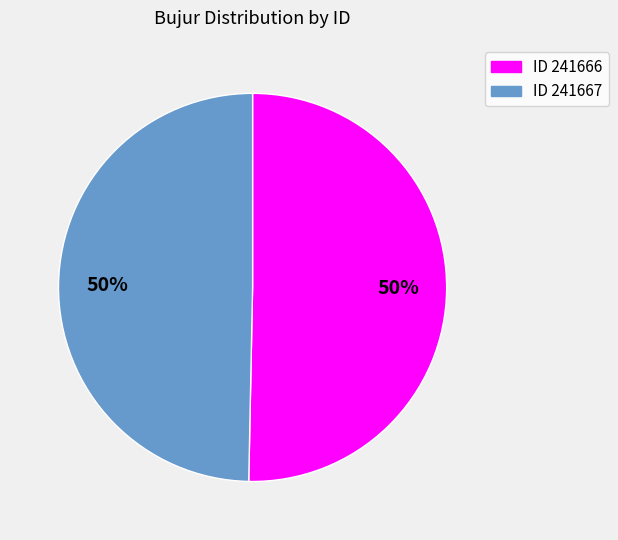

To the nearest percent, what is the average slice percentage?

50%